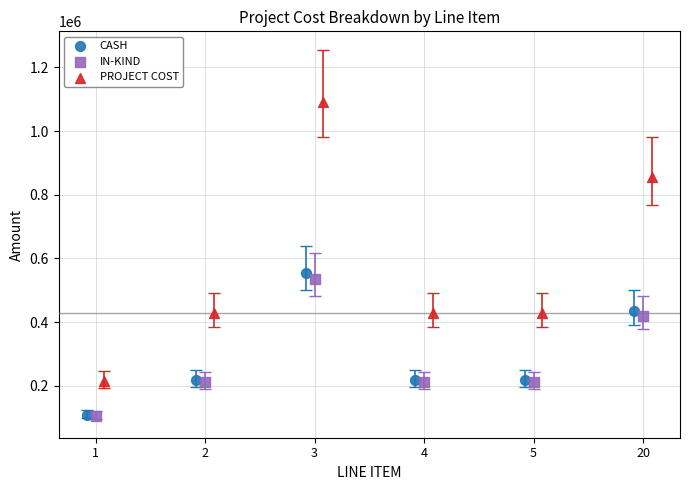

Which series contains the highest Y value?

PROJECT COST